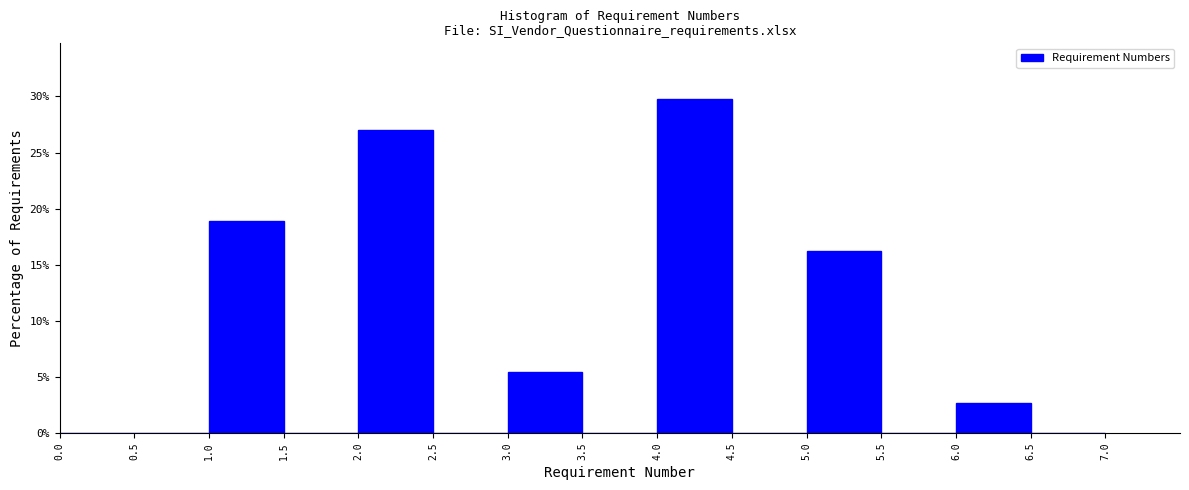

Which range on the x-axis has the tallest bar?

4.0 to 4.5